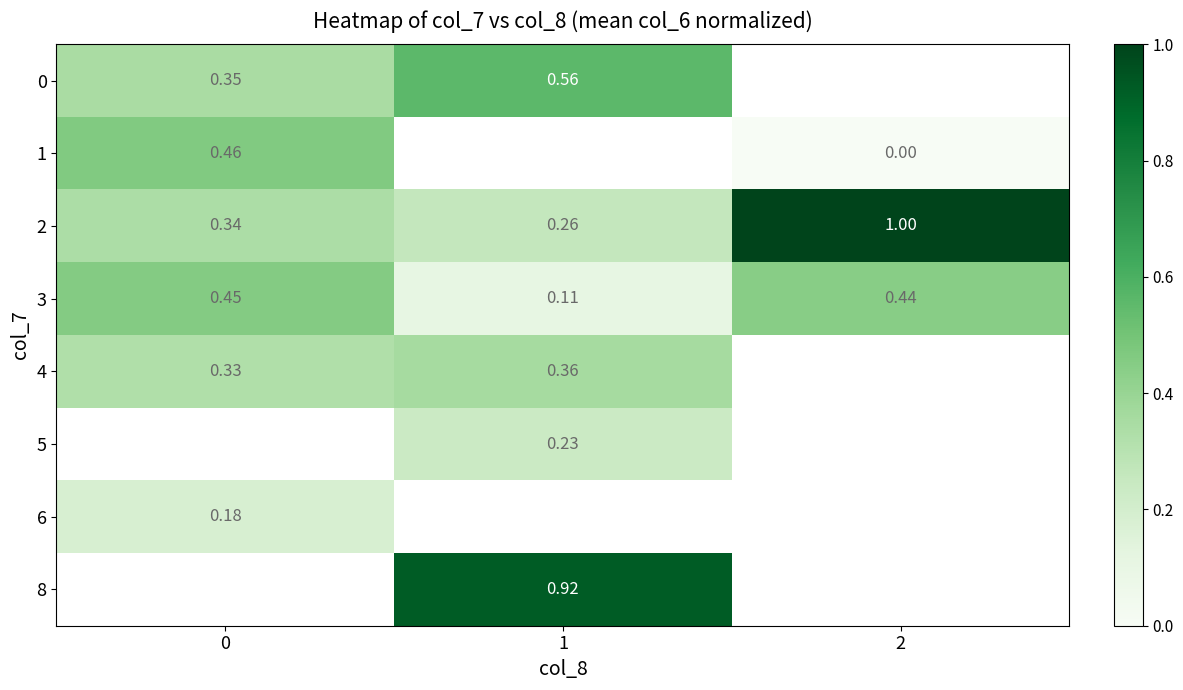

Between 0 and 2, which is larger?

2